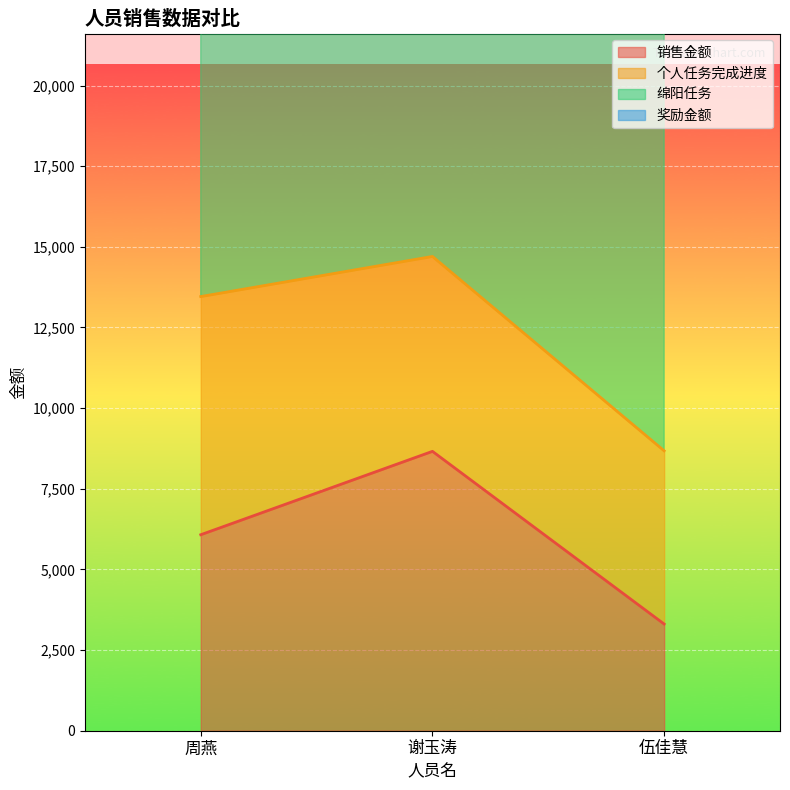

What is the label of the 3rd point from the right?

周燕